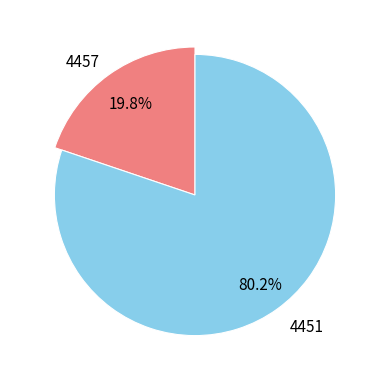

To the nearest percent, what is the difference between the largest and smallest slice percentages?

60%